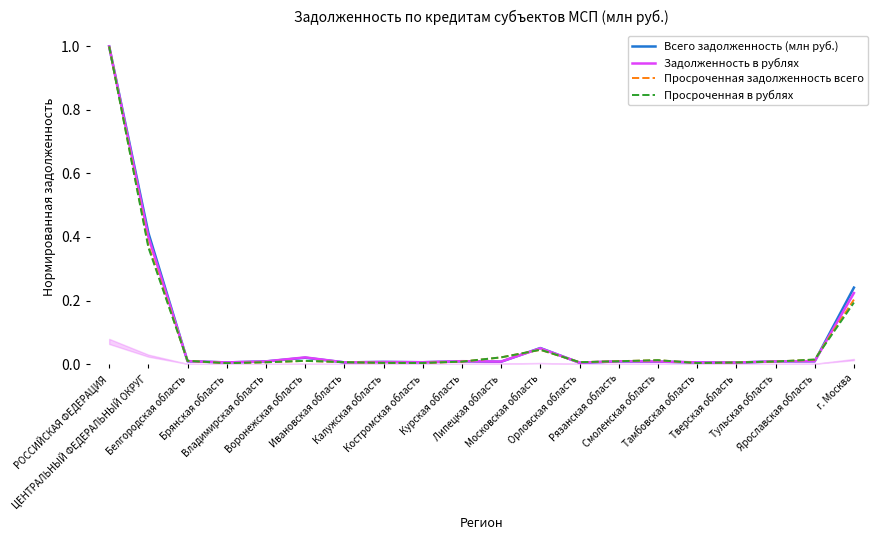

Which series ends up on top after the final intersection of Просроченная задолженность всего and Просроченная в рублях?

Просроченная задолженность всего